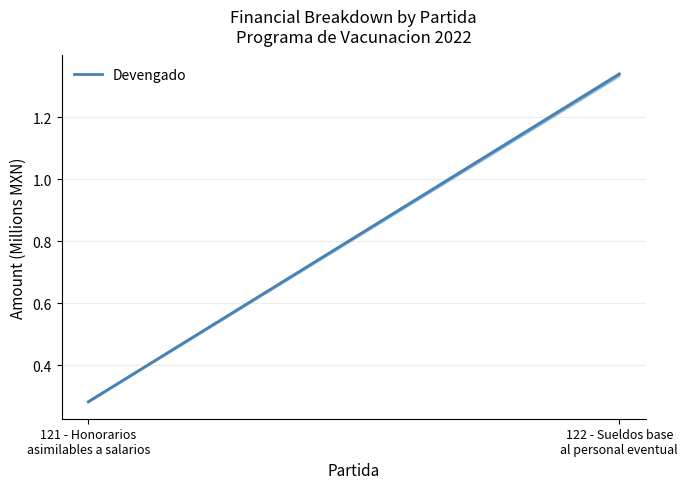

What is the label of the 2nd point from the right?

121 - Honorarios
asimilables a salarios